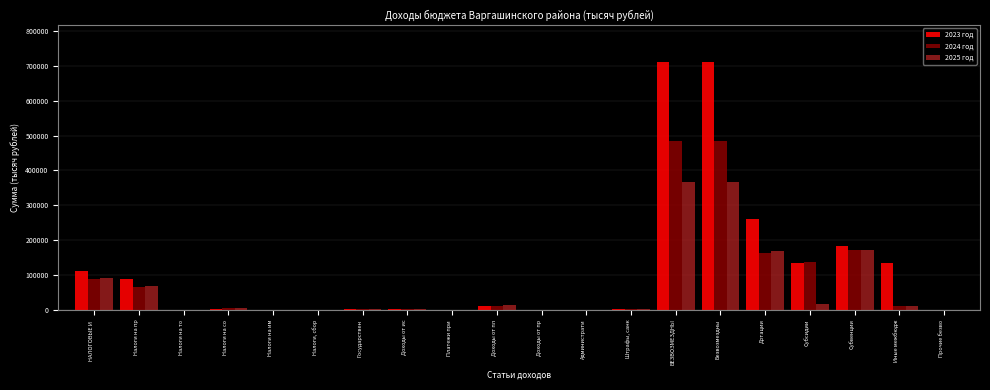

Is the value of 2023 год at Субвенции greater than the value of 2025 год at Налоги на пр?

Yes